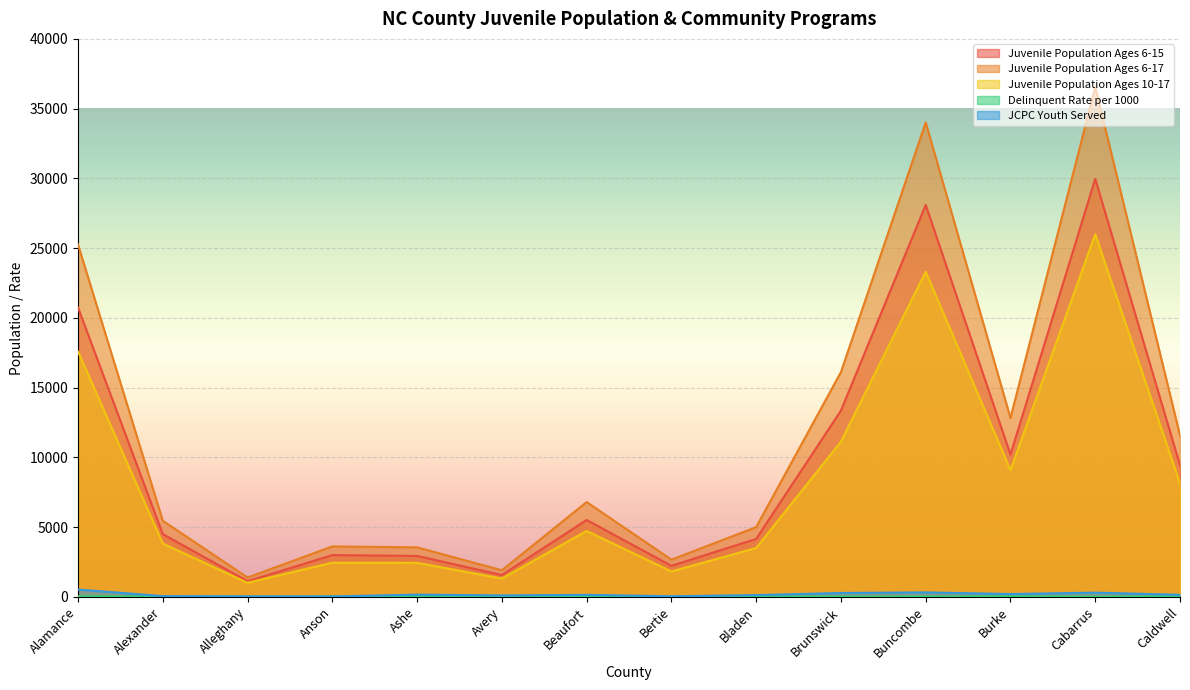

In Juvenile Population Ages 6-15, how many points are lower than both neighbors (excluding endpoints)?

4